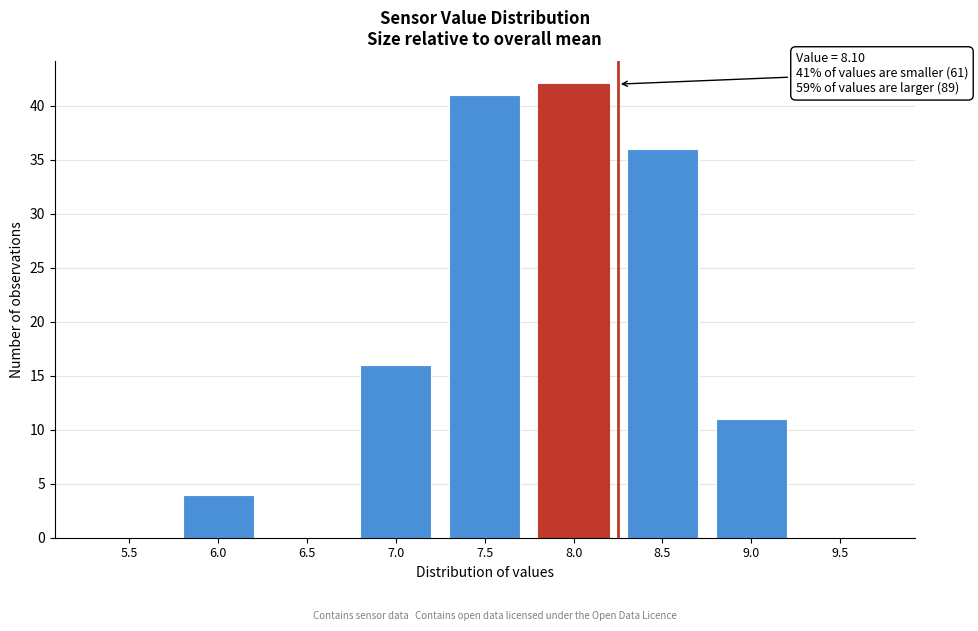

Reading left to right, extract all data points from this chart.

5.5=0	6.0=4	6.5=0	7.0=16	7.5=41	8.0=42	8.5=36	9.0=11	9.5=0